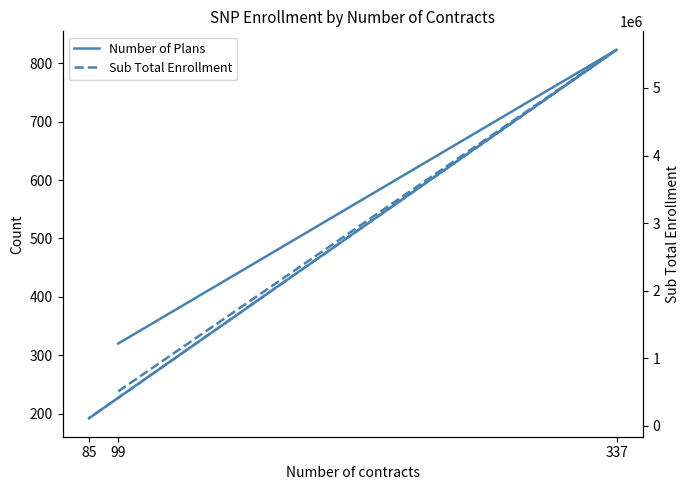

True or false: Number of Plans has a value of 320 at 99.

True